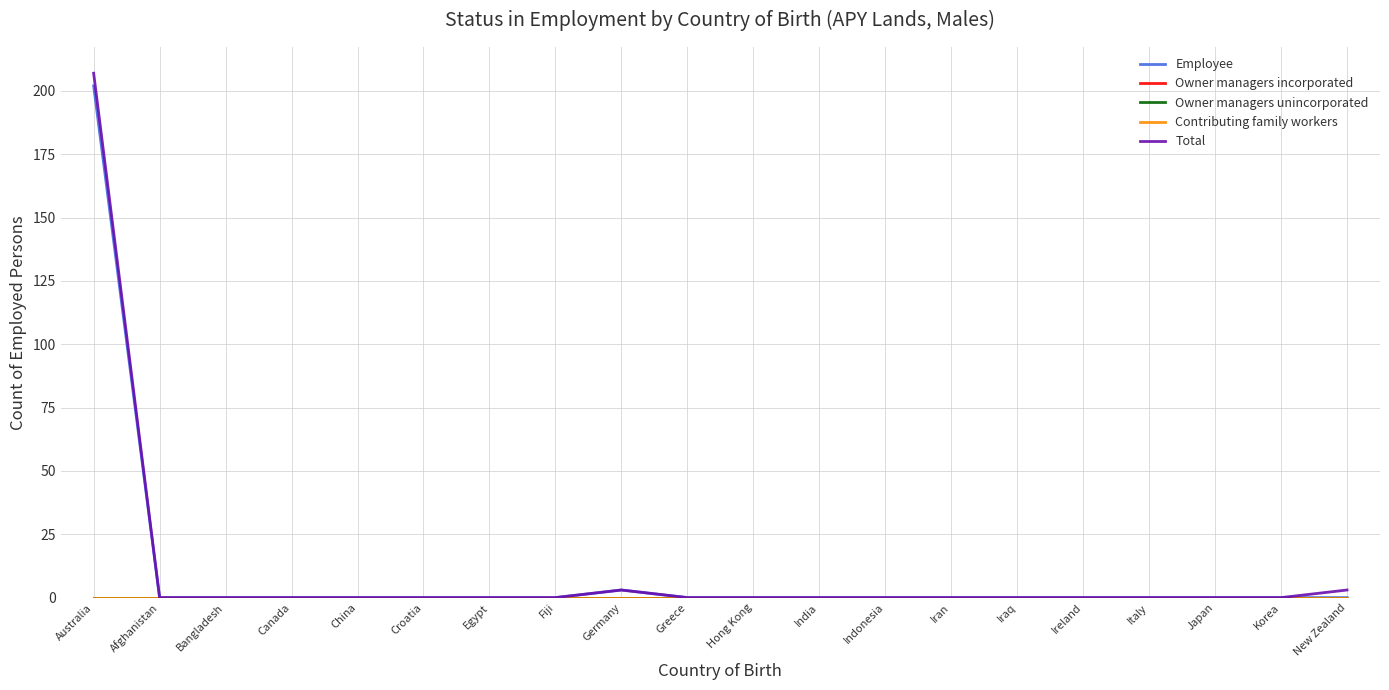

How many lines are shown in the chart?

5